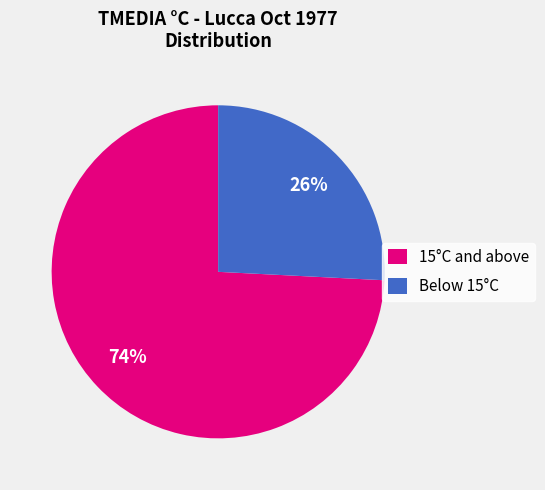

Between Below 15°C and 15°C and above, which is larger?

15°C and above